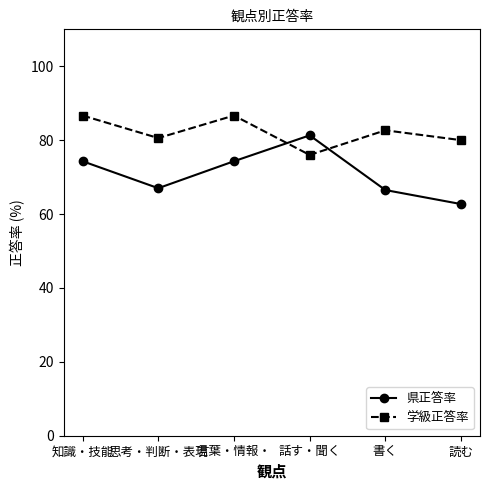

Rank the series by their maximum value, from highest to lowest.

学級正答率, 県正答率